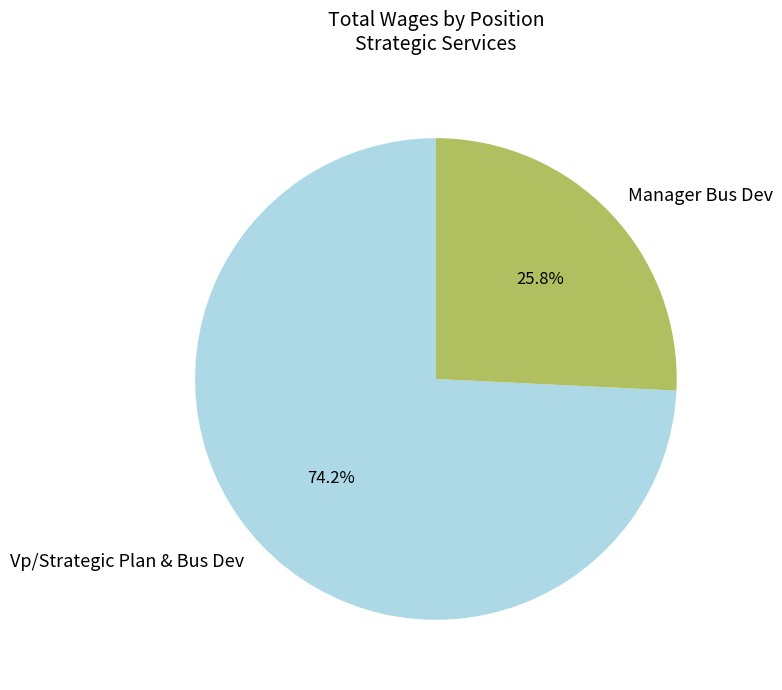

Does Manager Bus Dev account for over 50% of the chart?

No